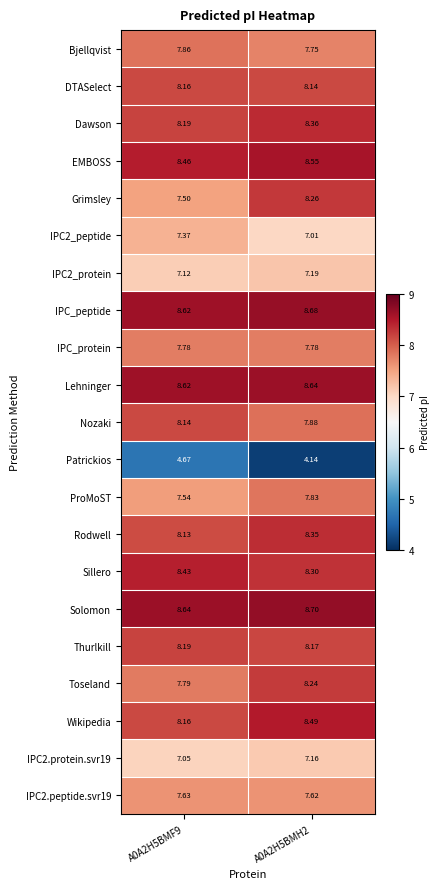

Which series changed the most between A0A2H5BMF9 and A0A2H5BMH2?

Grimsley